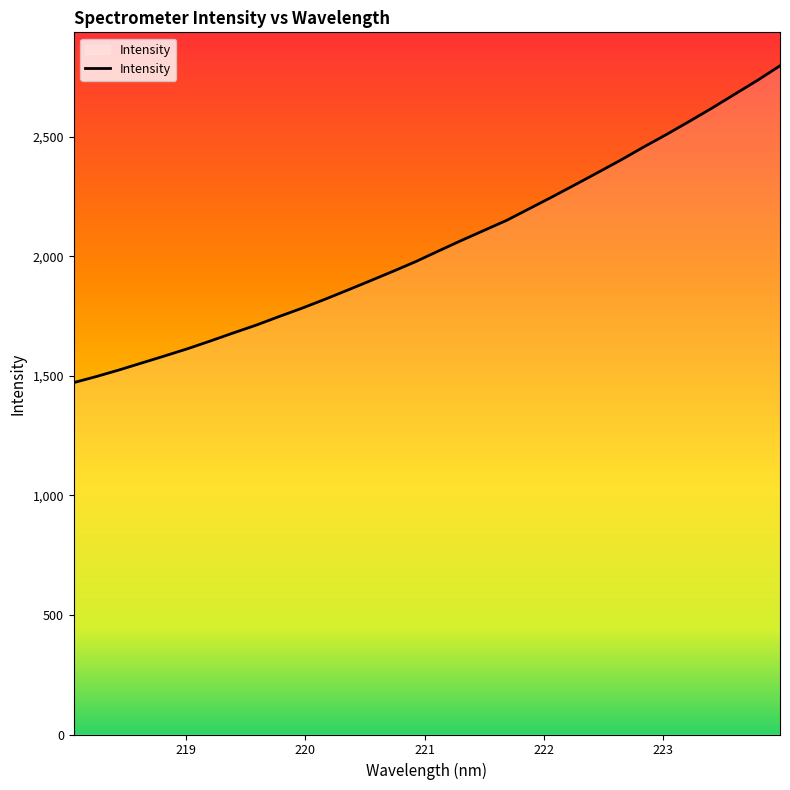

What is the minimum value shown in the chart?

1471.7